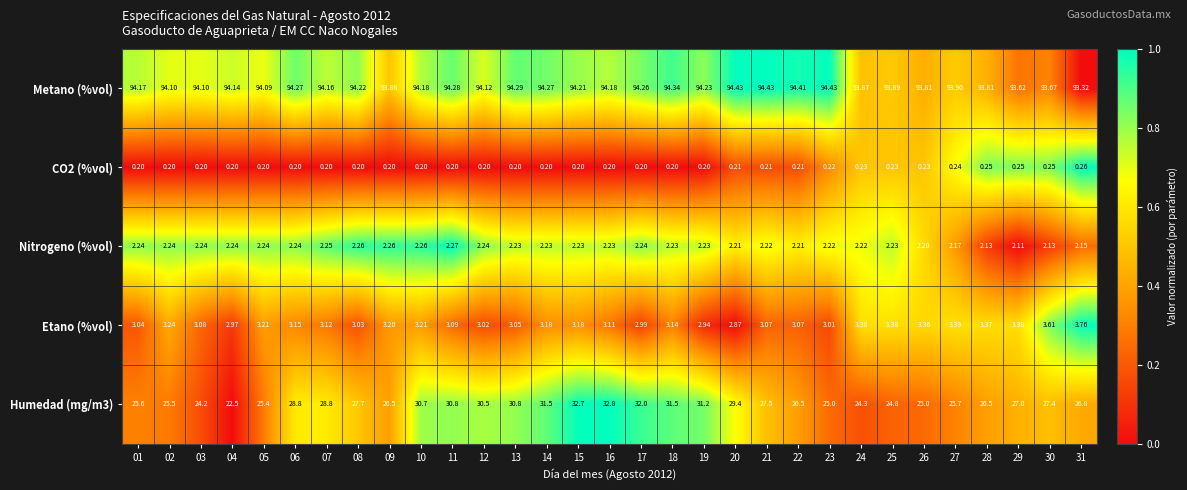

What is the greatest value displayed?

94.4